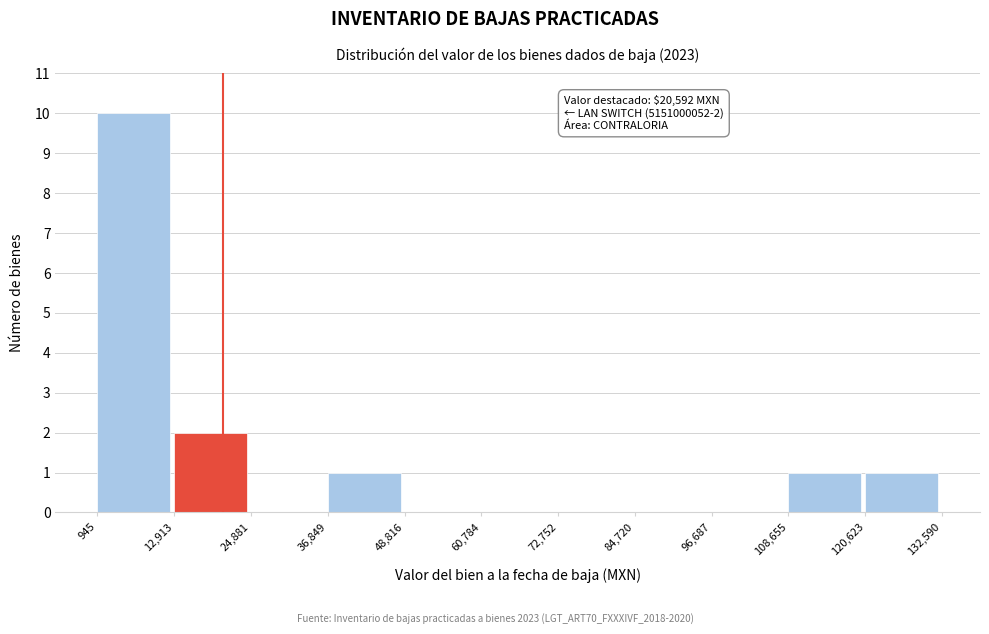

Which range on the x-axis has the tallest bar?

945 to 12,913